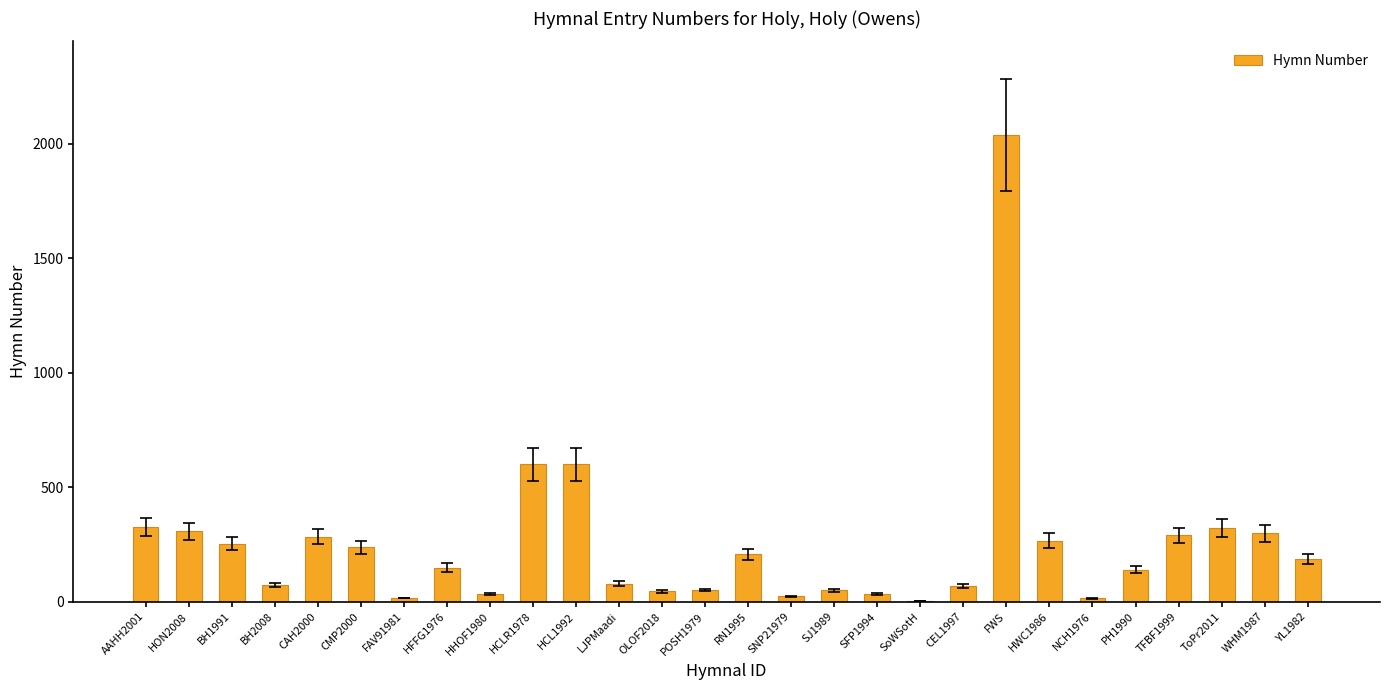

What is the difference between the values at WHM1987 and TFBF1999?

9